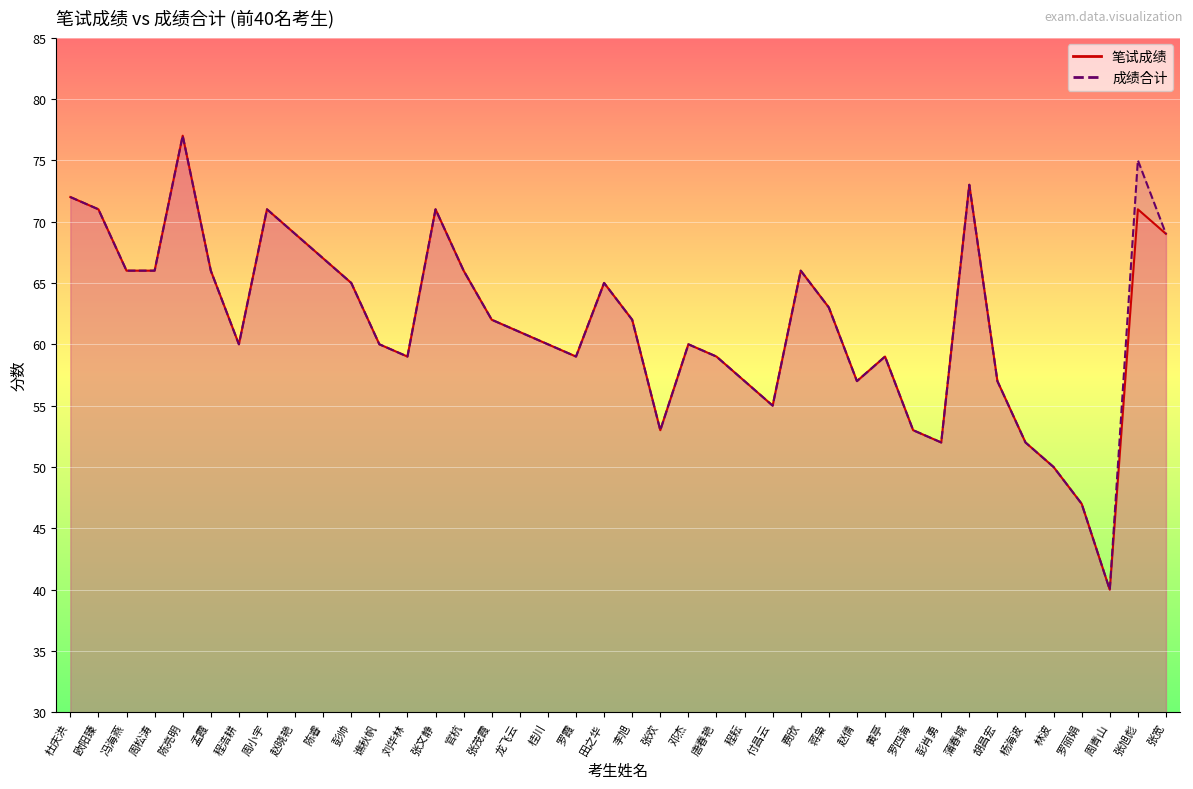

At how many categories does at least one series exceed 57?

29